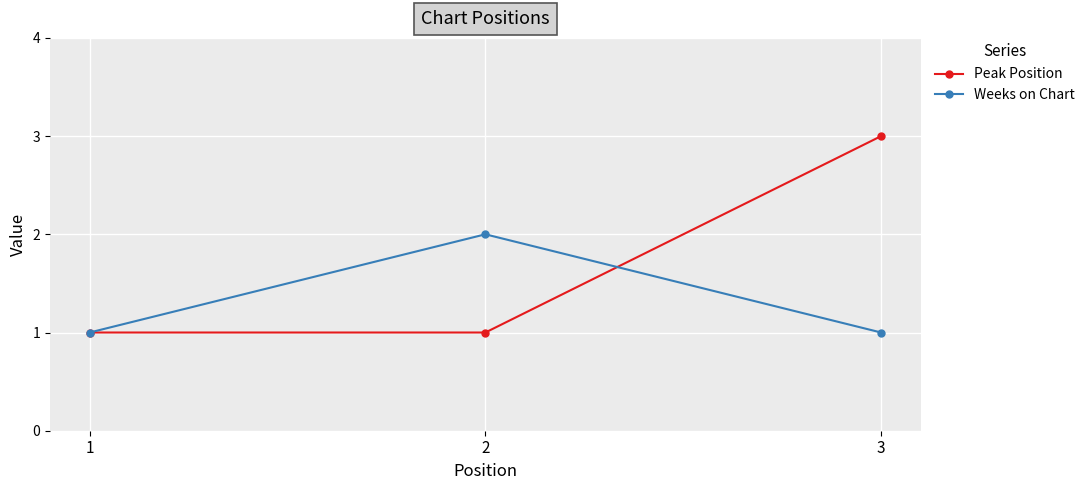

Which series has the largest range (max minus min)?

Peak Position